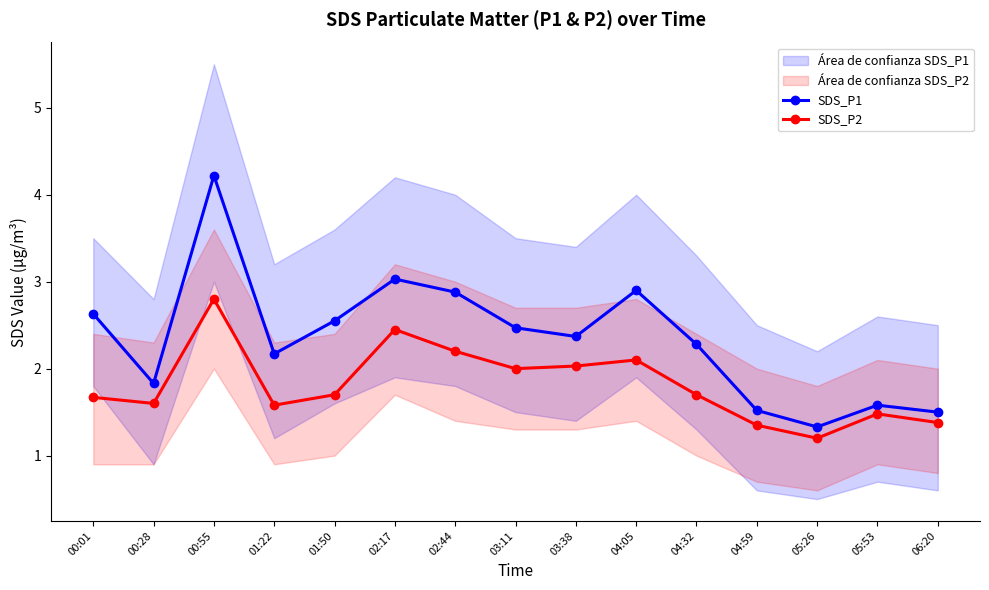

What are all the series names shown in the legend?

SDS_P1, SDS_P2